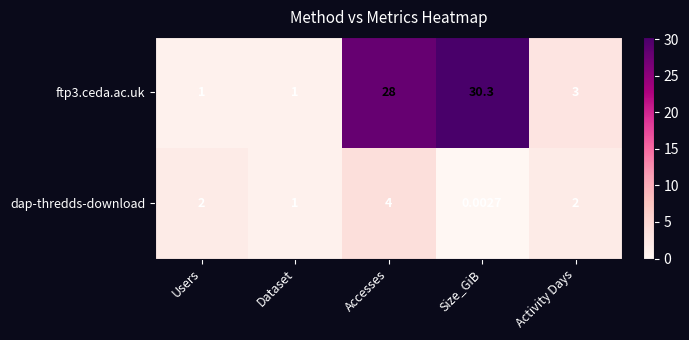

Which label corresponds to the smallest value in the chart?

Size_GiB